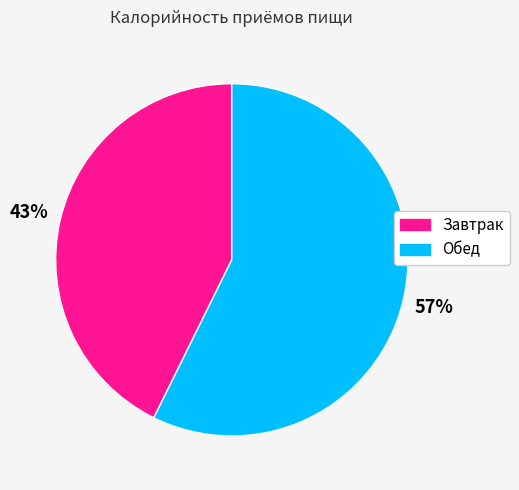

Is there a majority slice in this chart?

Yes